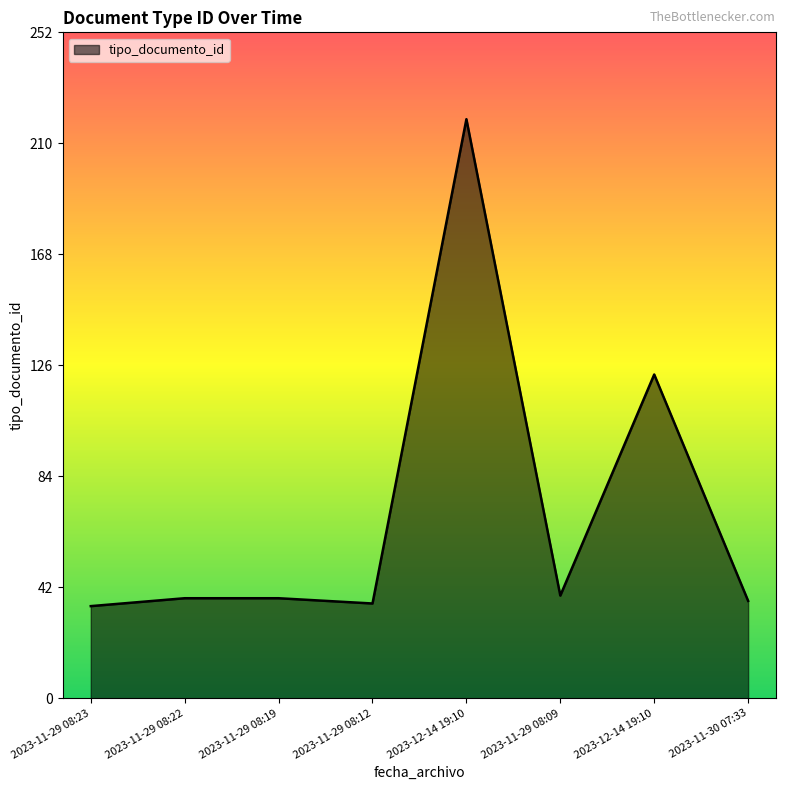

Does the chart display data point markers on the line(s)?

No